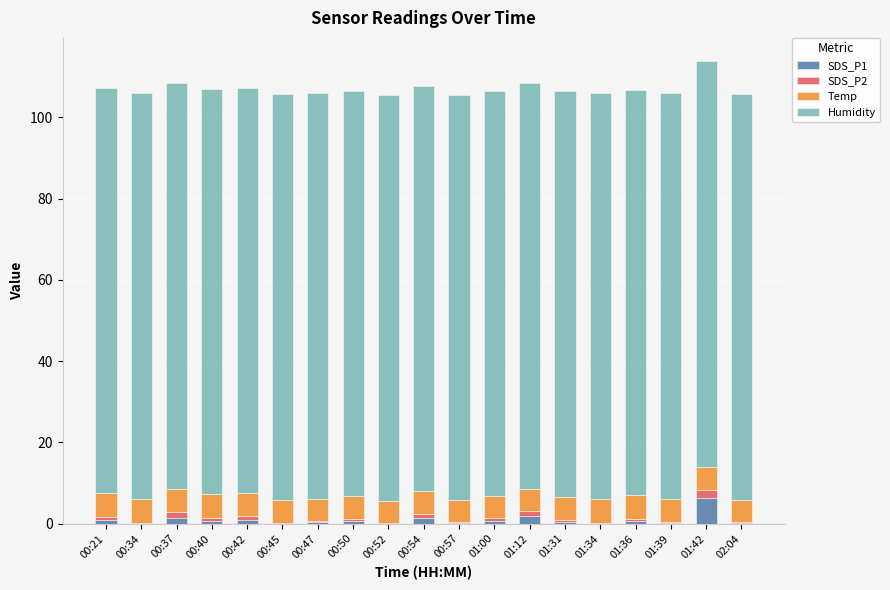

Which category has the highest value in the SDS_P1 series?

01:42